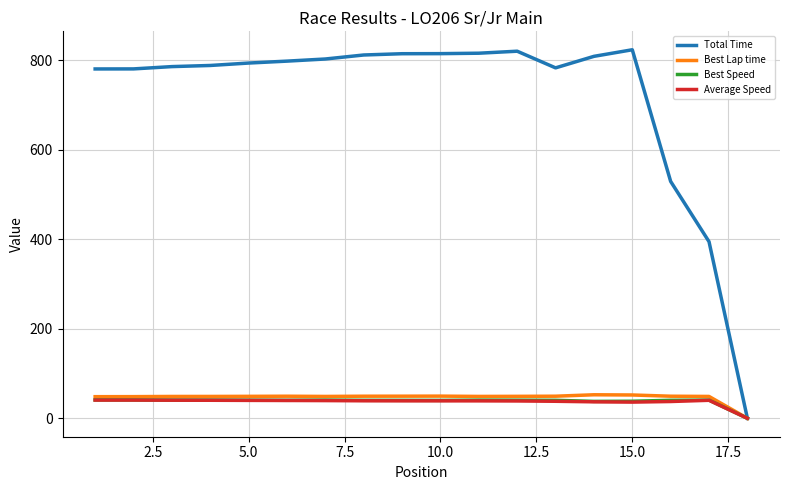

What is the greatest value displayed?

823.3